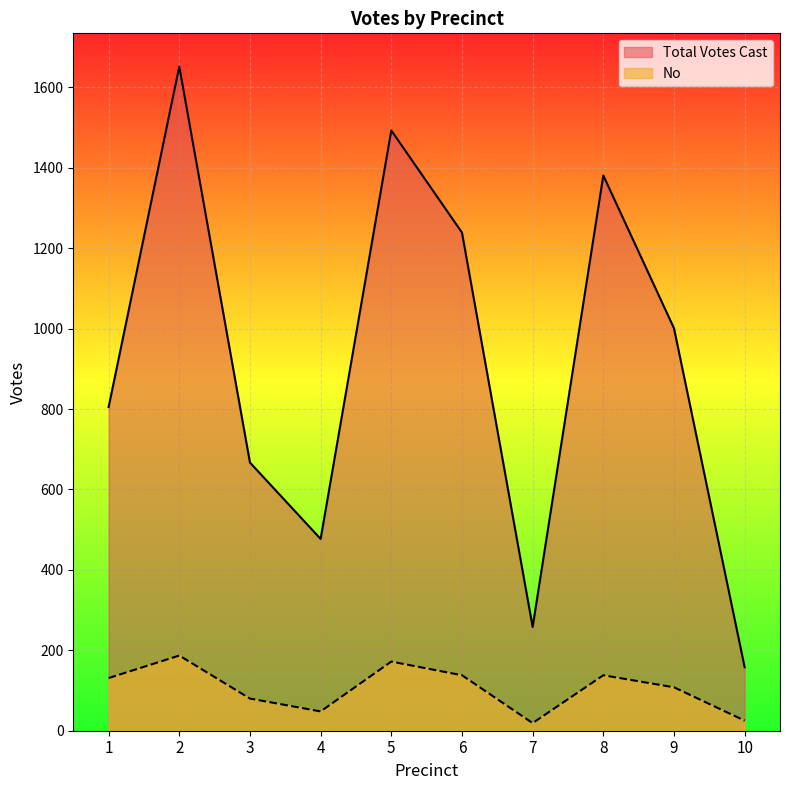

What is the difference between the maximum and minimum values in the Total Votes Cast series?

1494